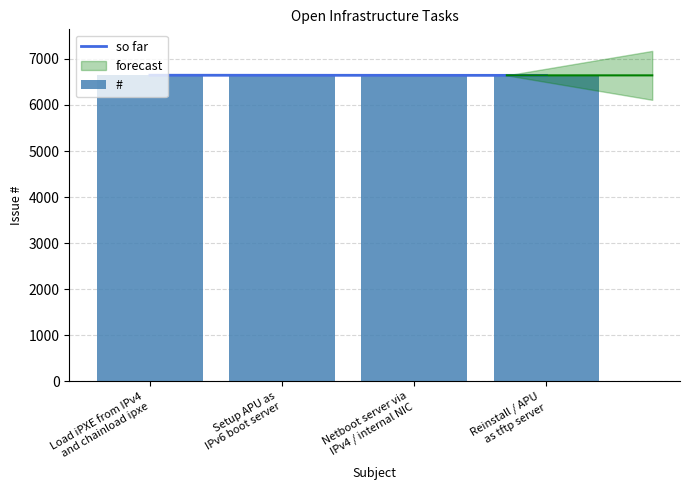

True or false: the data shows 9077 at Reinstall / APU
as tftp server.

False